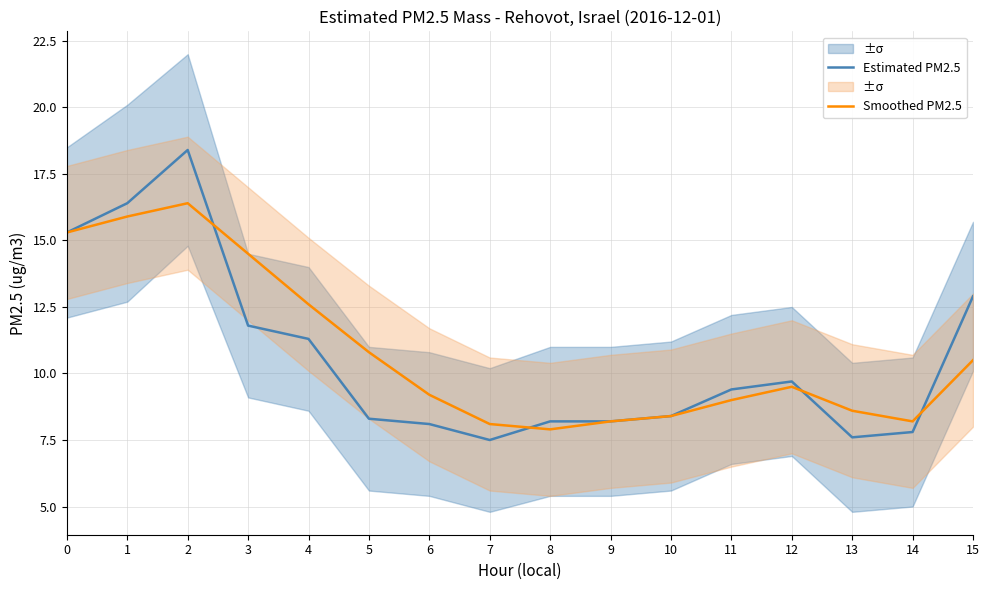

Where is the first local maximum for Estimated PM2.5?

2